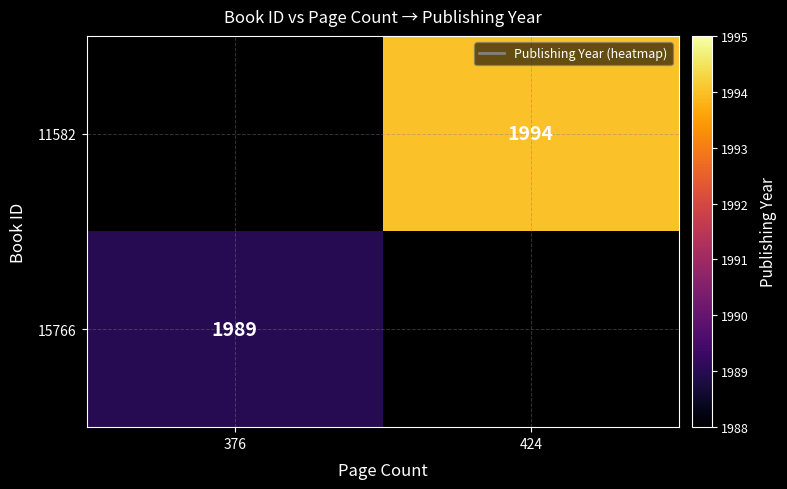

How many categories are shown in the chart?

2